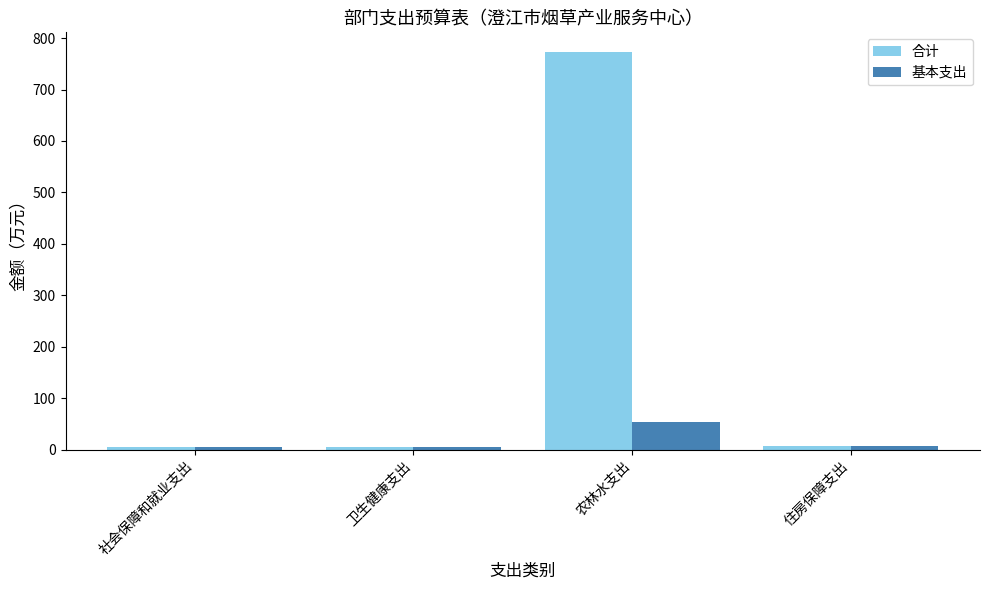

Rank the series by their maximum value, from lowest to highest.

基本支出, 合计